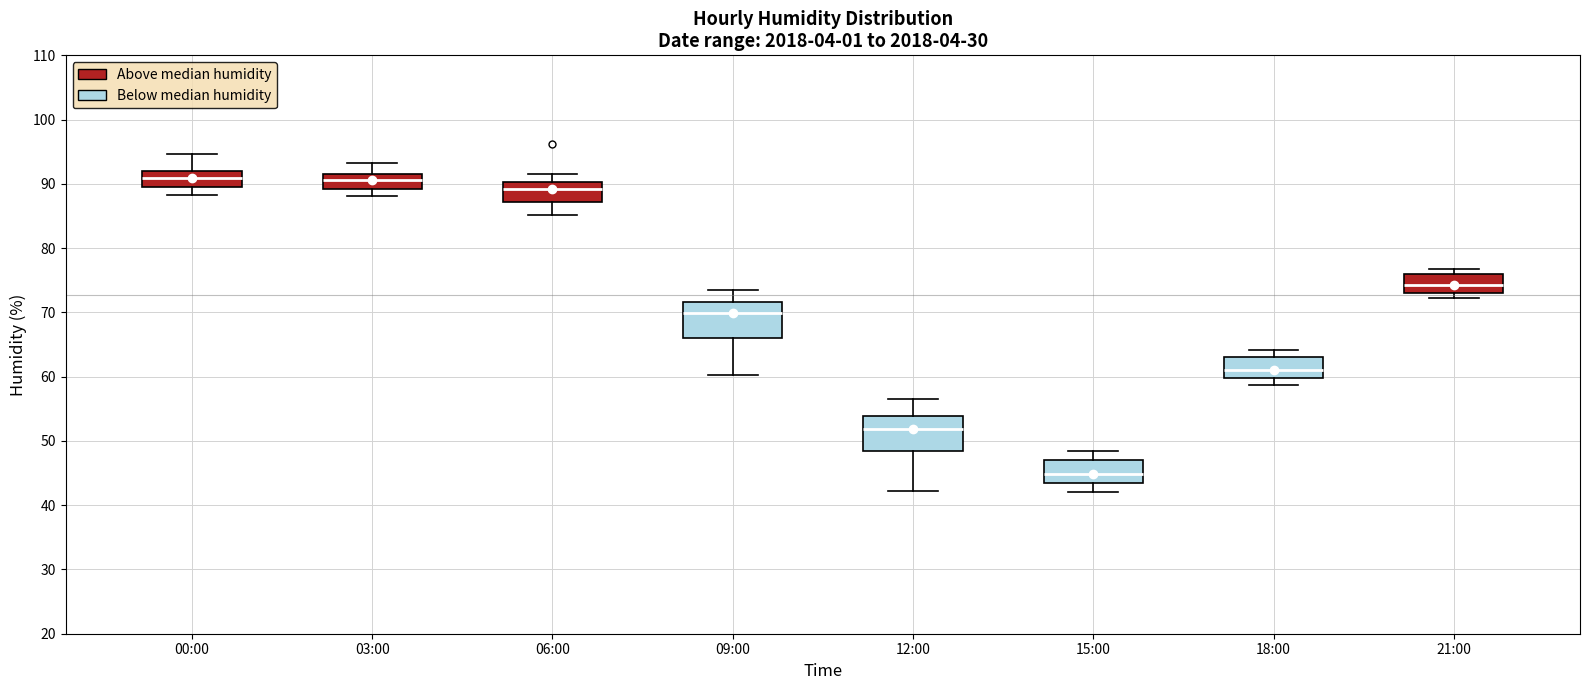

Reading left to right, transcribe this box plot: for each box, give where its median line is, the range the box spans, and where its two whiskers end, as read against the y-axis. The values are not printed on the chart, so give them approximately, as read against the axis.

00:00: median 91, box 90 to 92, whiskers 88 to 95
03:00: median 91, box 89 to 92, whiskers 88 to 93
06:00: median 89, box 87 to 90, whiskers 85 to 92
09:00: median 70, box 66 to 72, whiskers 60 to 74
12:00: median 52, box 48 to 54, whiskers 42 to 57
15:00: median 45, box 44 to 47, whiskers 42 to 49
18:00: median 61, box 60 to 63, whiskers 59 to 64
21:00: median 74, box 73 to 76, whiskers 72 to 77